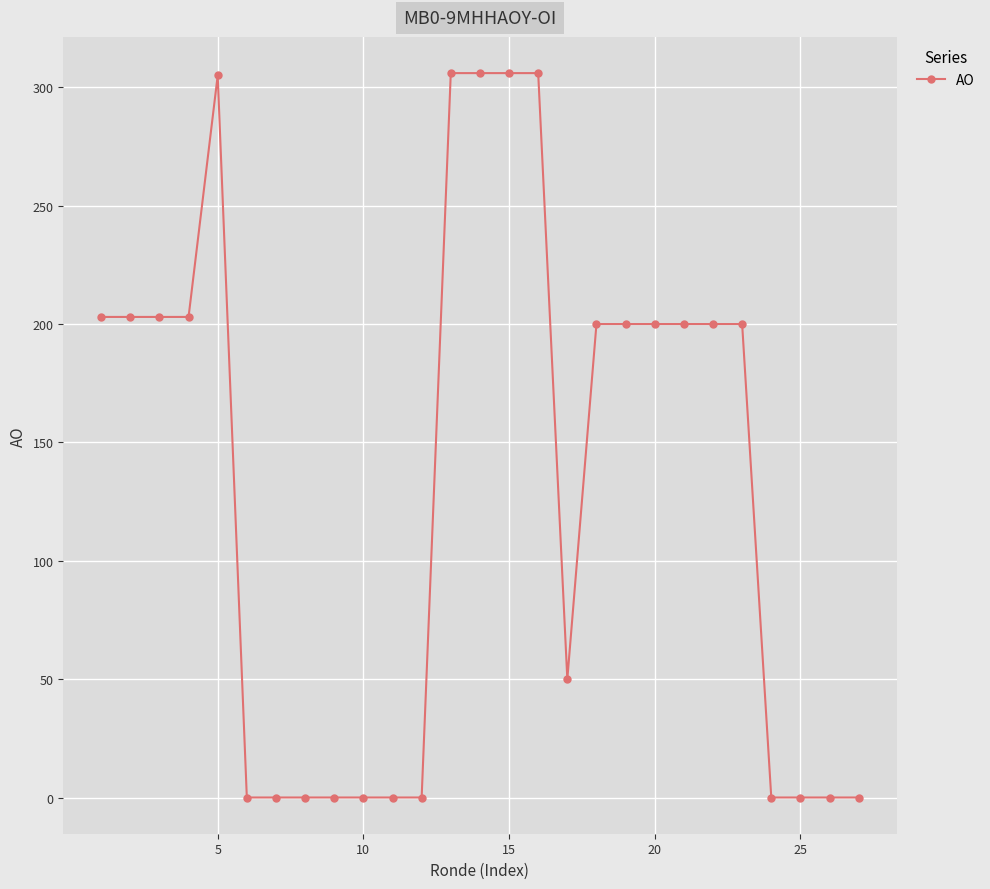

What is the value of the 14th point from the left?

306